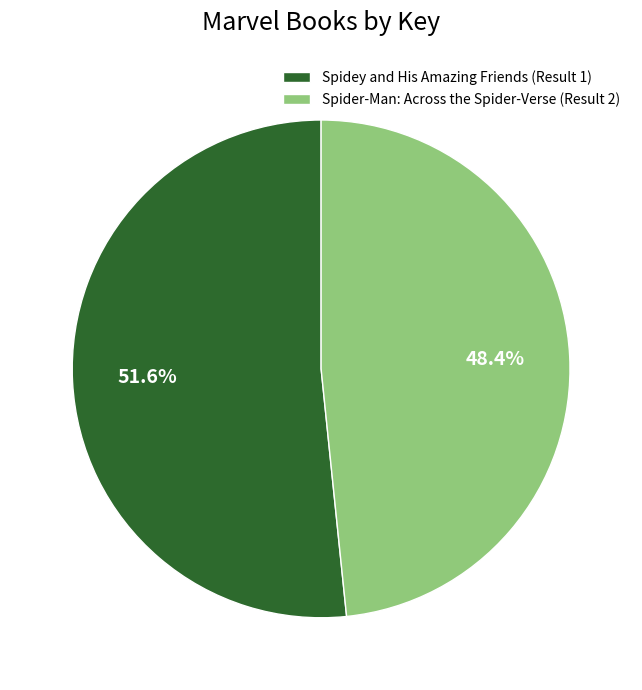

What is the largest slice in the pie chart?

Spidey and His Amazing Friends (Result 1)